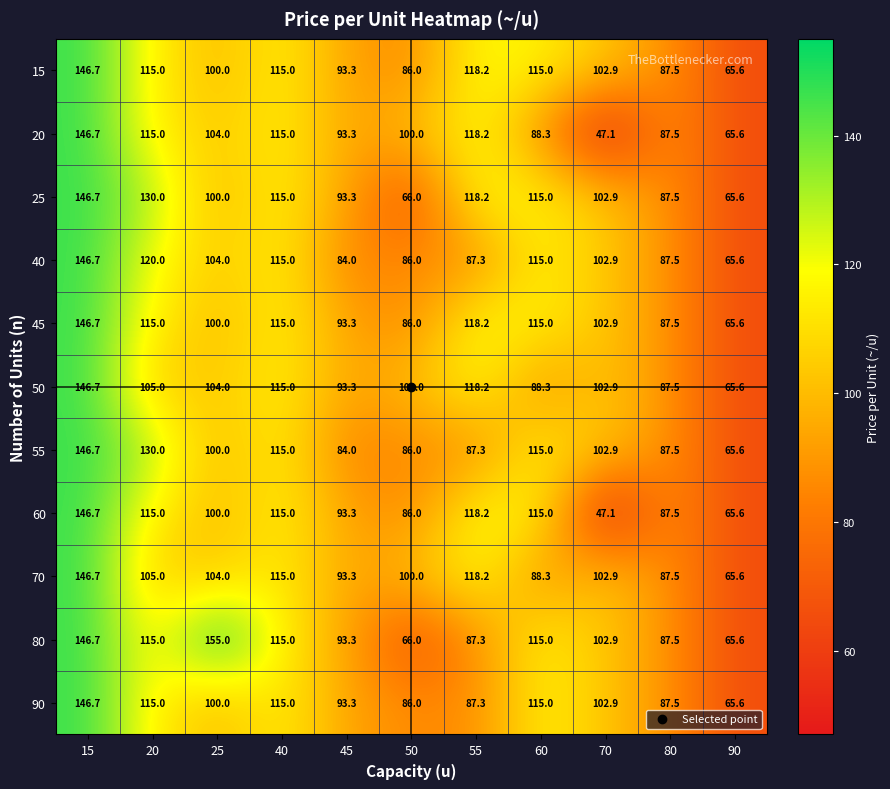

At which label does 55 first exceed 100?

15